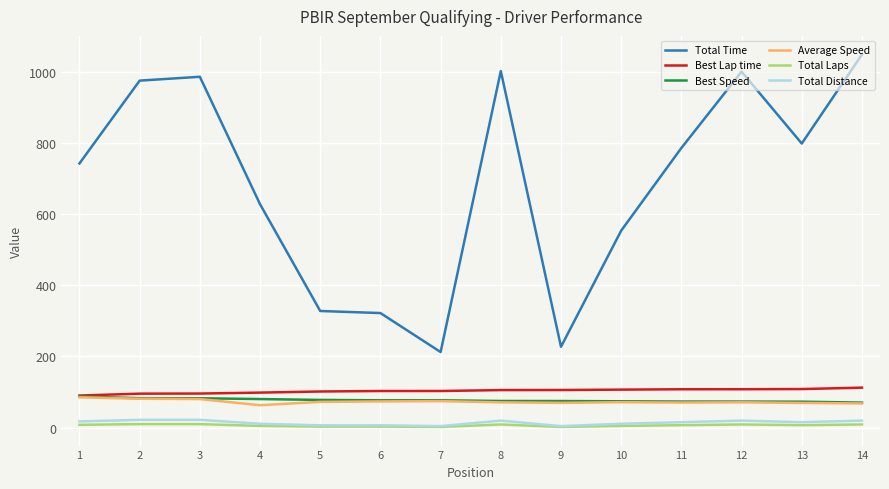

Is the value of Total Time at 9 greater than the value of Best Lap time at 10?

Yes